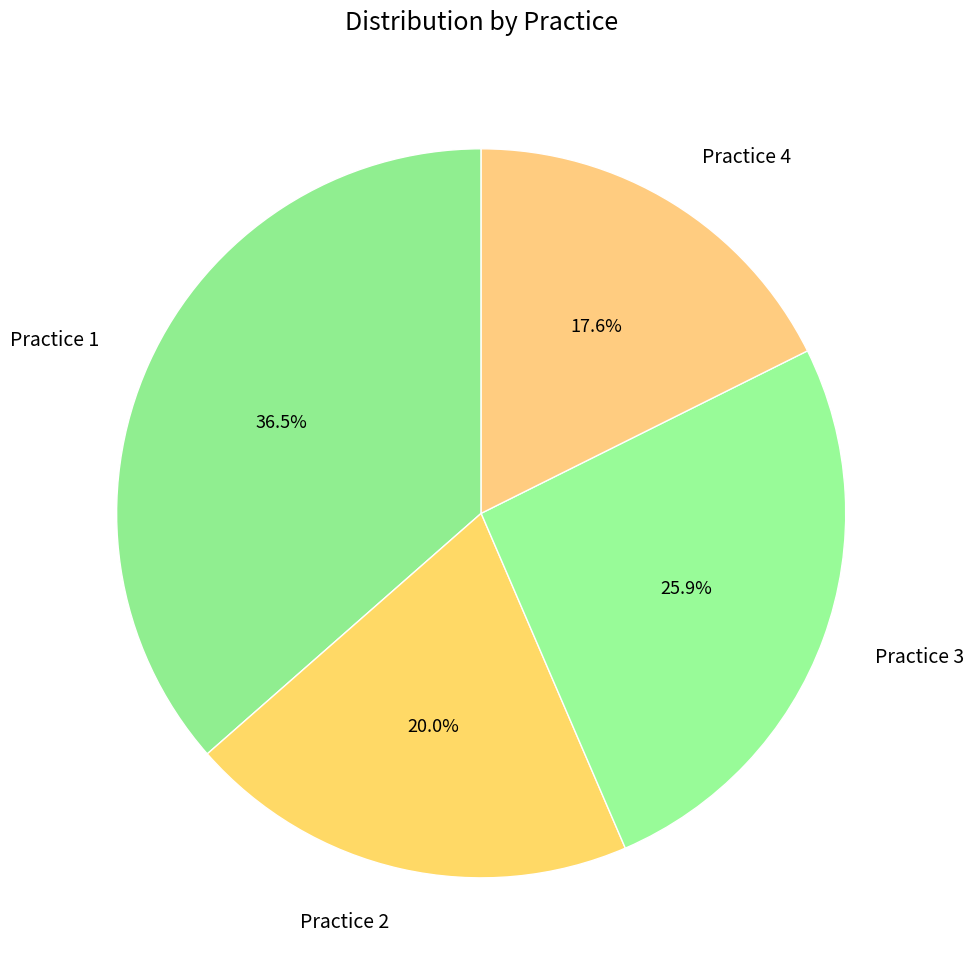

What percentage is the Practice 4 slice, to the nearest percent?

18%